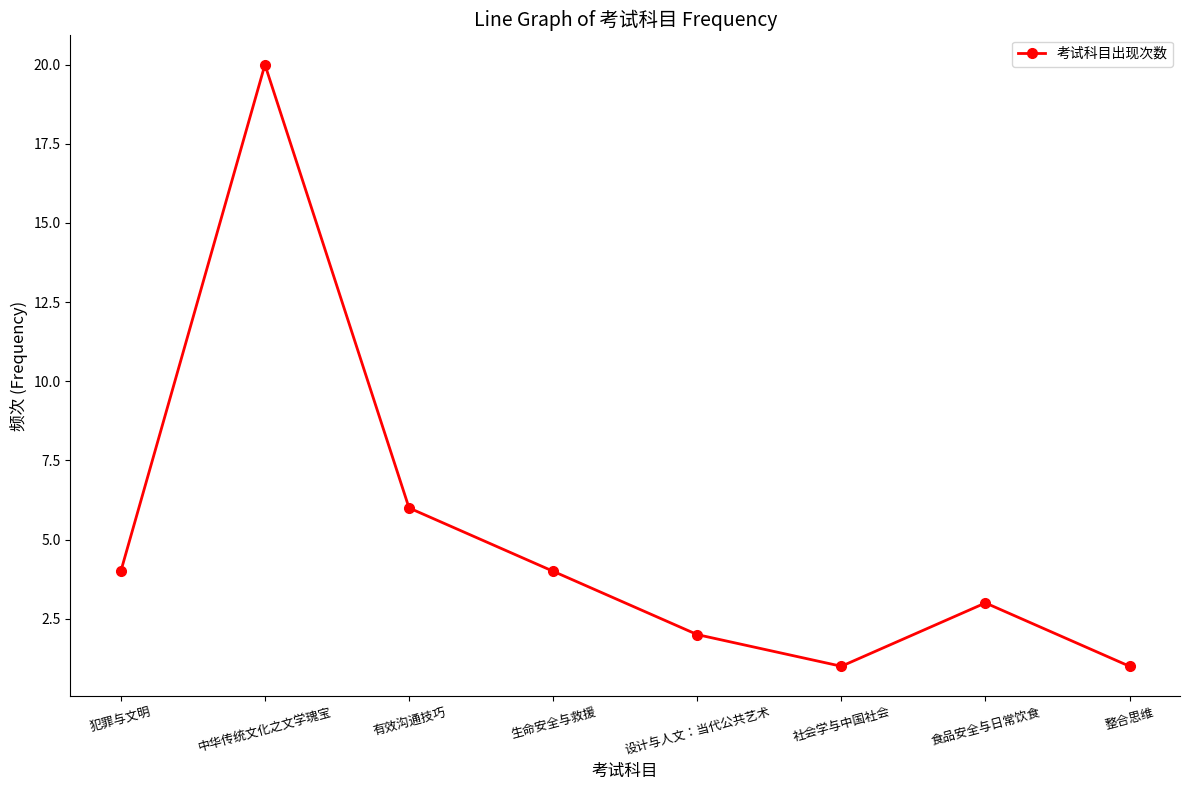

How many interior local peaks (higher than both neighbors) does the data have?

2